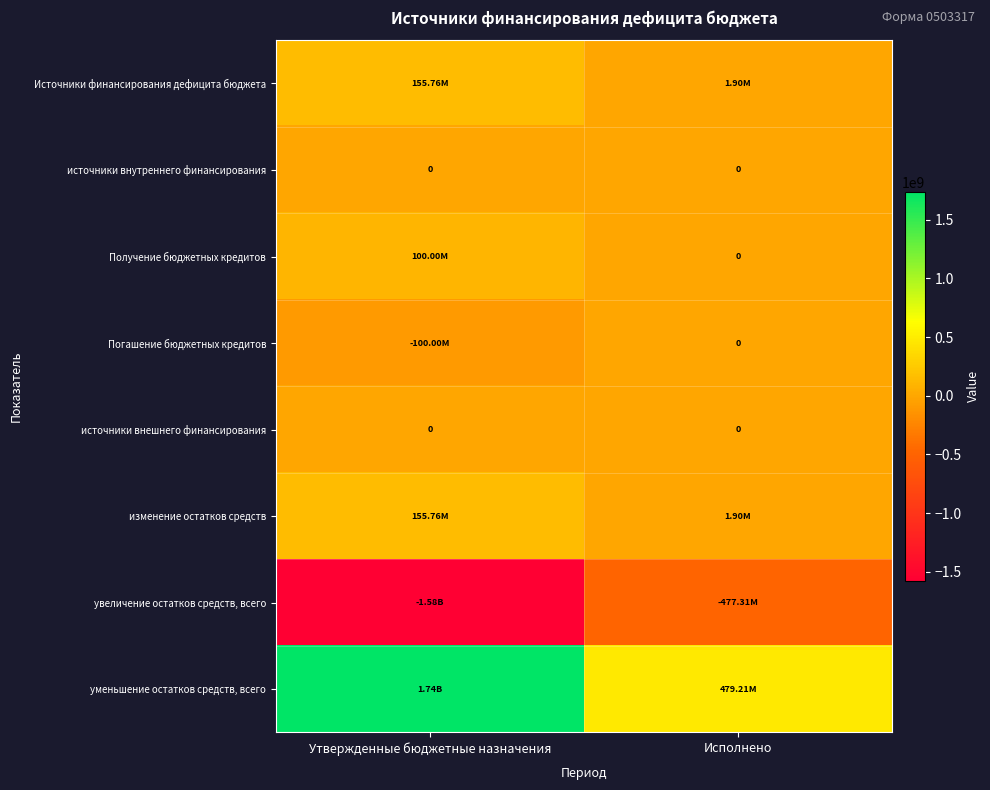

At how many categories does at least one series exceed -184234159?

2